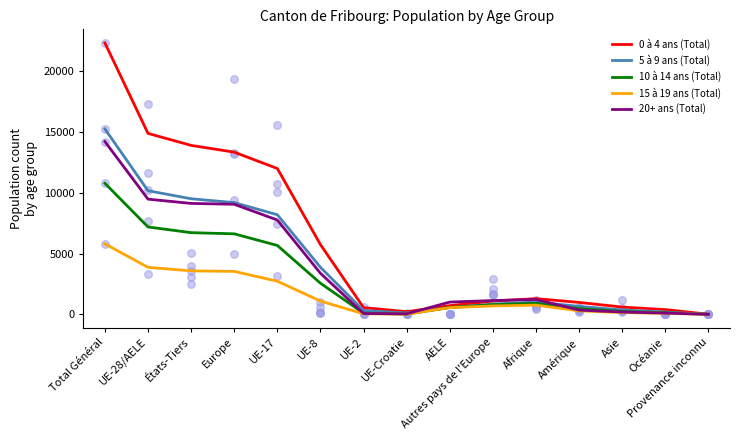

Which series reaches the maximum Y coordinate?

0 à 4 ans (Total)